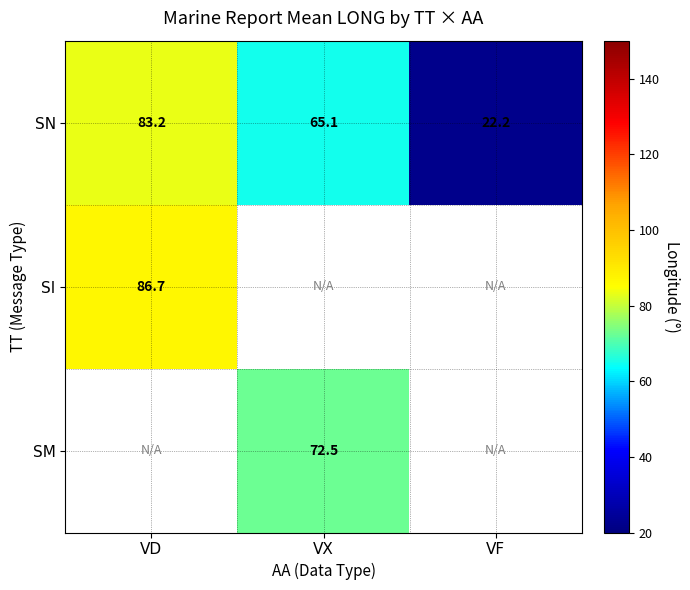

The value of SN at VX is 31.6. True or false?

False